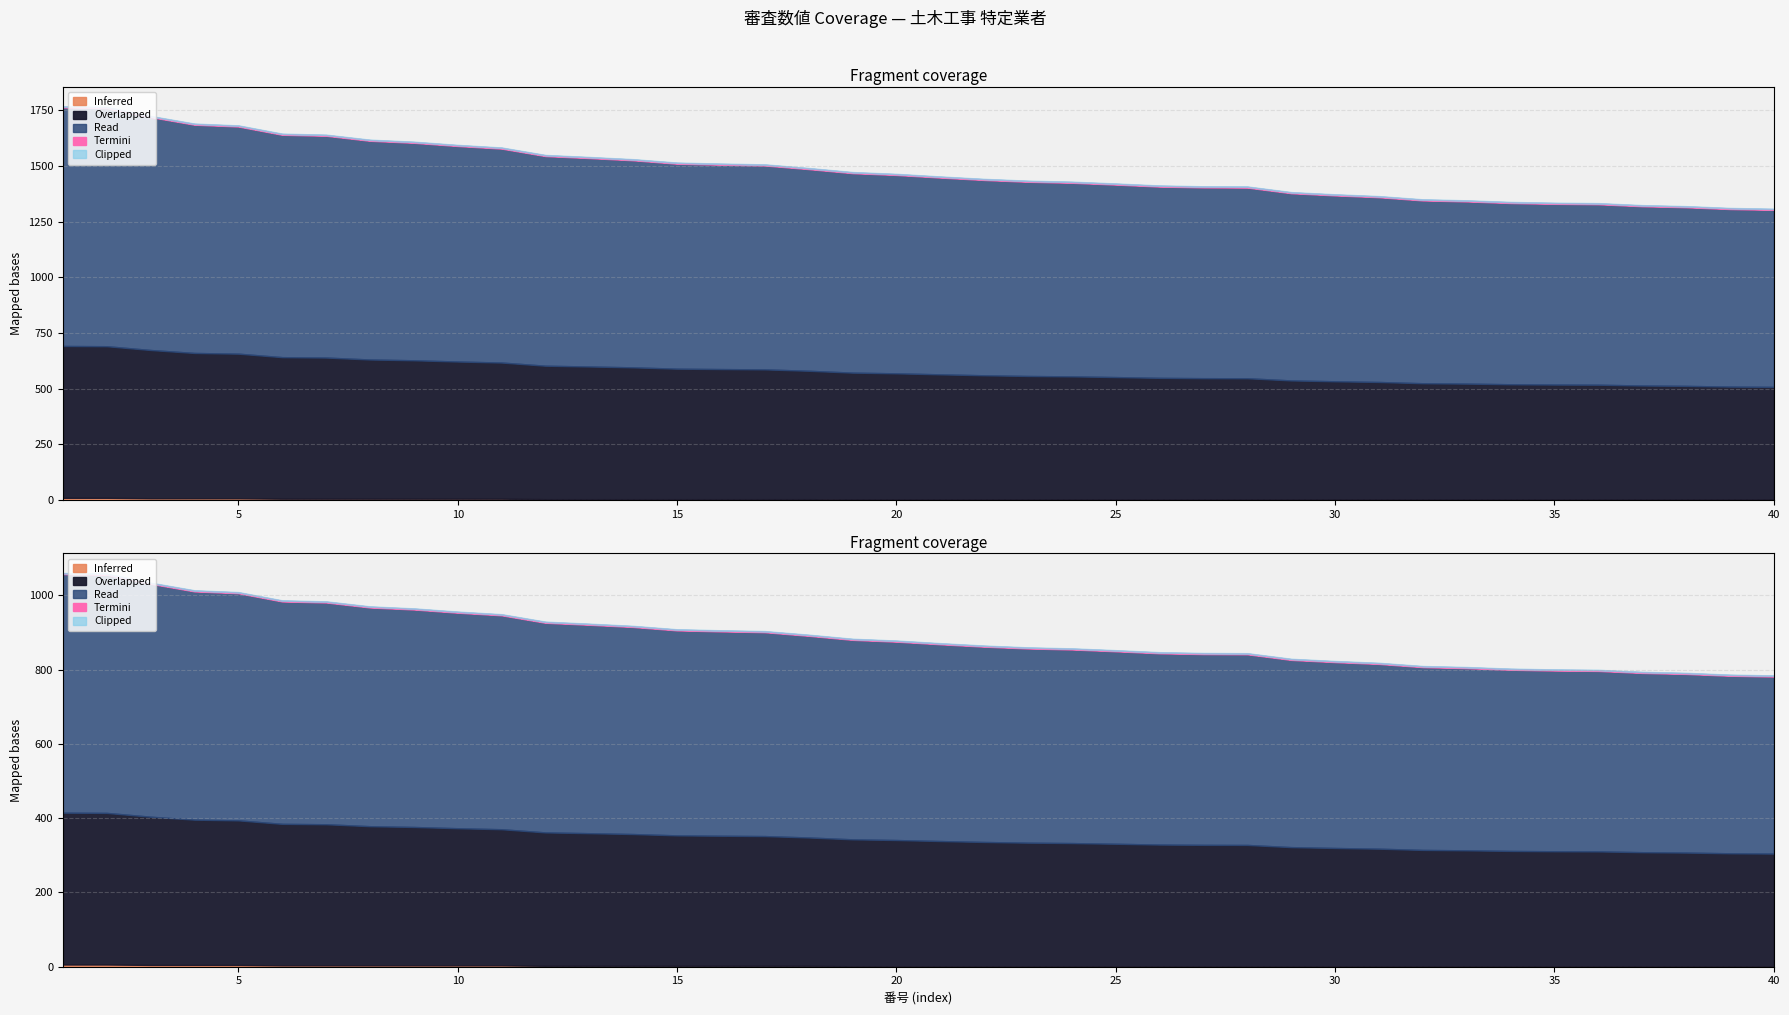

What is the difference between the second highest and second lowest values in the 審査数値 series?

495